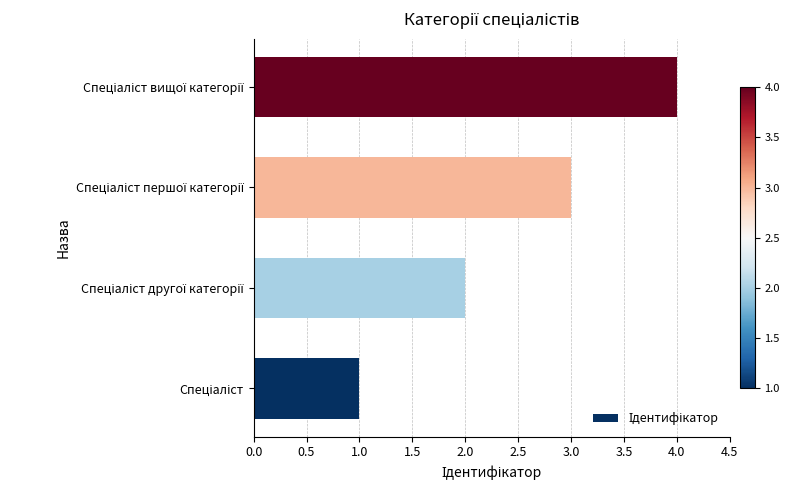

What is the greatest value displayed?

4